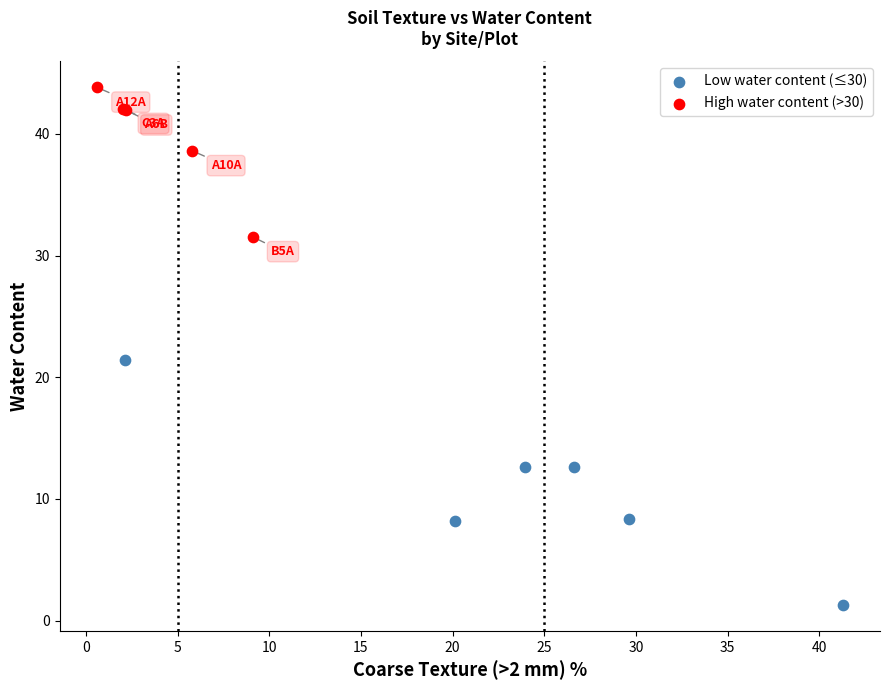

Which series has the widest spread of Y values?

Low water content (≤30)